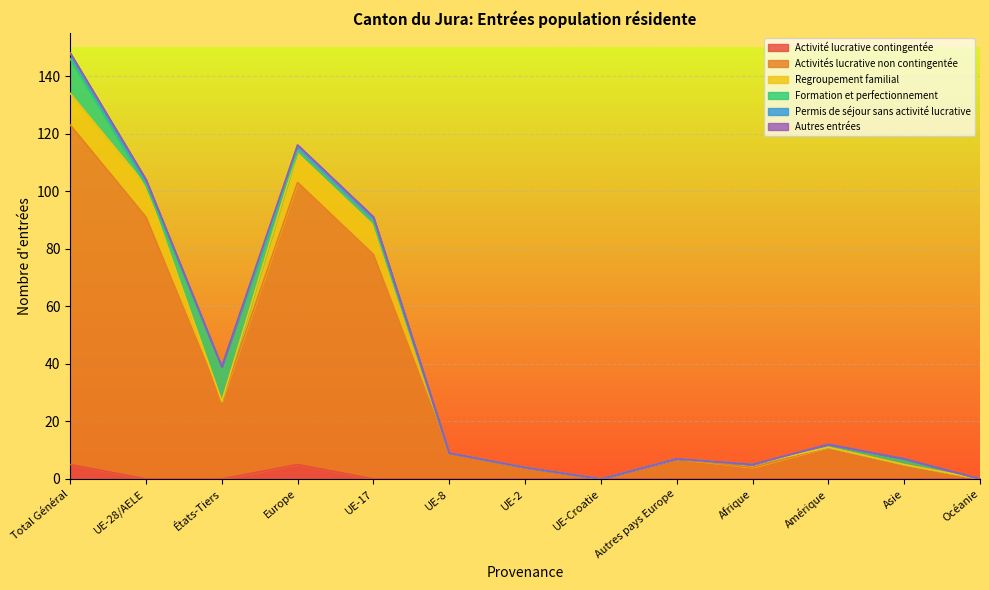

Reading left to right, transcribe all the data shown in this chart.

Activité lucrative contingentée: 5	0	0	5	0	0	0	0	0	0	0	0	0
Activités lucrative non contingentée: 118	91	27	98	78	9	4	0	7	4	11	5	0
Regroupement familial: 11	11	0	11	11	0	0	0	0	1	0	0	0
Formation et perfectionnement: 12	0	12	0	0	0	0	0	0	0	1	2	0
Permis de séjour sans activité lucrative: 2	2	0	2	2	0	0	0	0	0	0	0	0
Autres entrées: 0	0	0	0	0	0	0	0	0	0	0	0	0